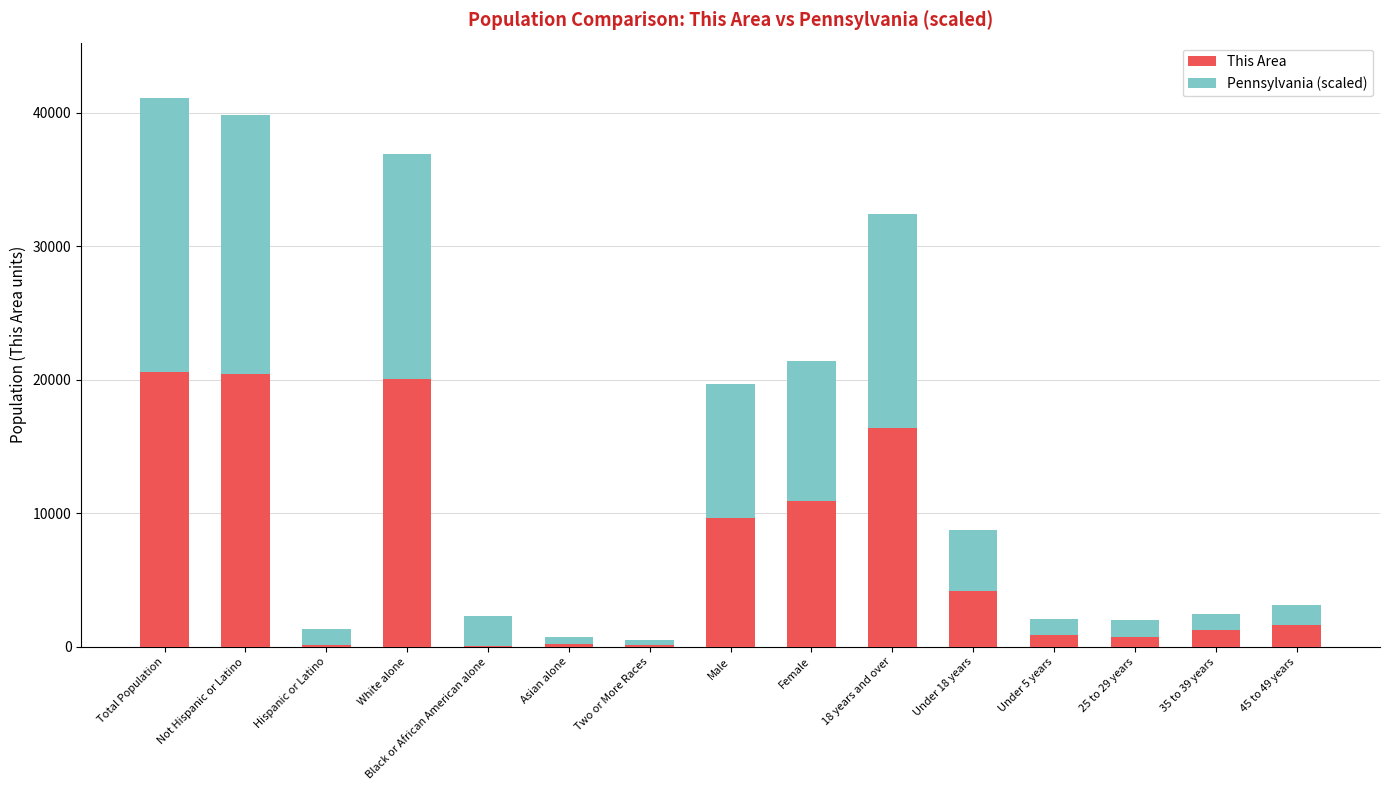

What is the maximum value for This Area?

20566.0